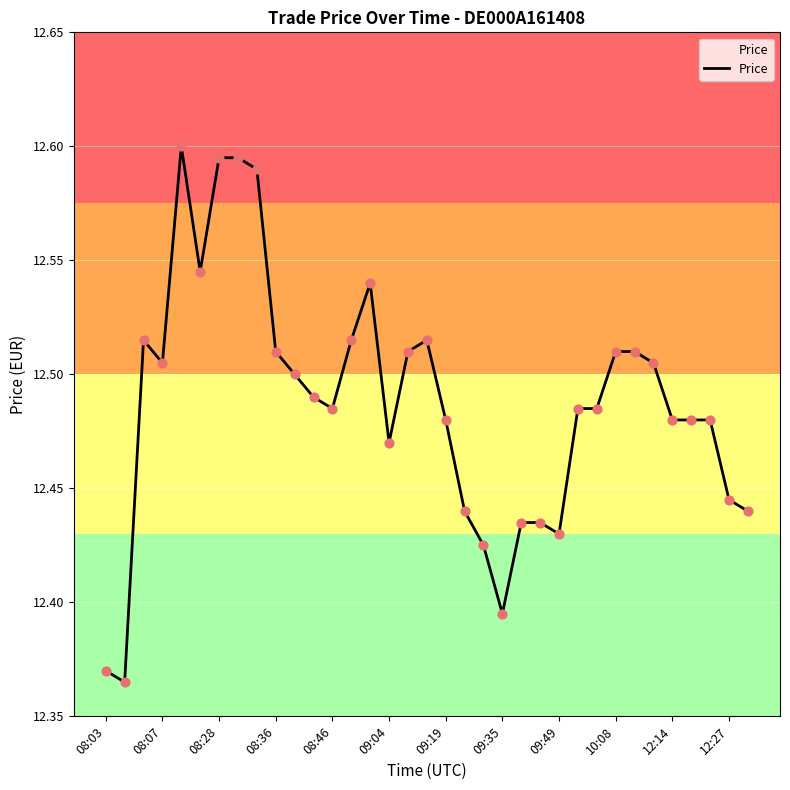

Is this an area chart (filled region under the line)?

Yes